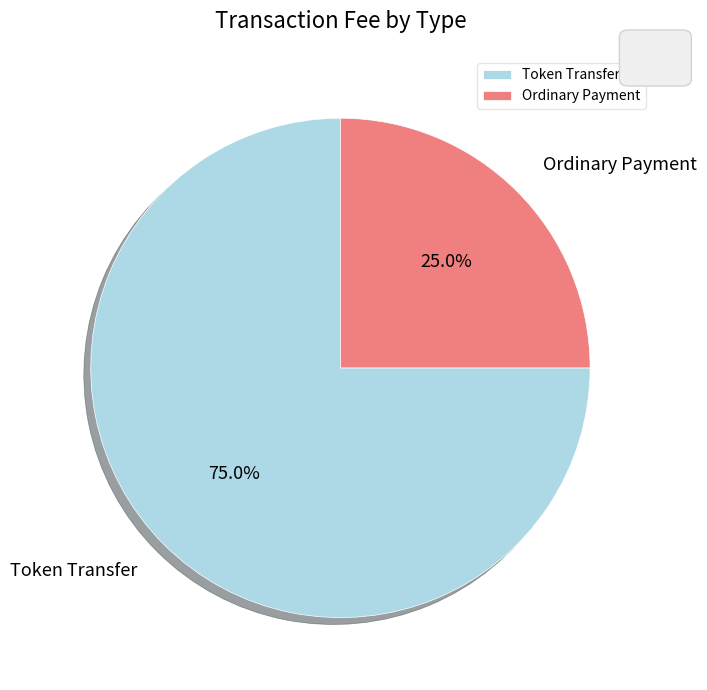

To the nearest percent, what is the combined percentage of Token Transfer and Ordinary Payment?

100%